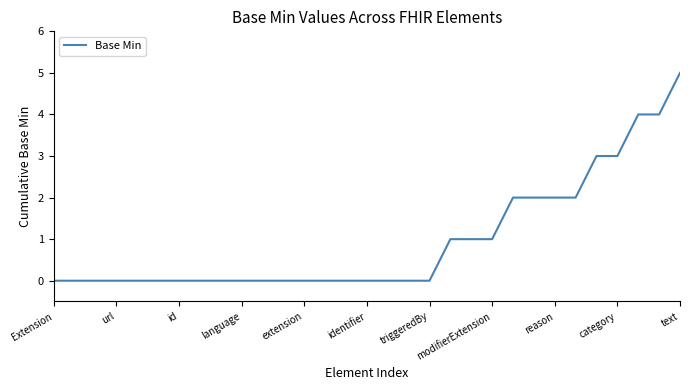

What is the greatest value displayed?

5